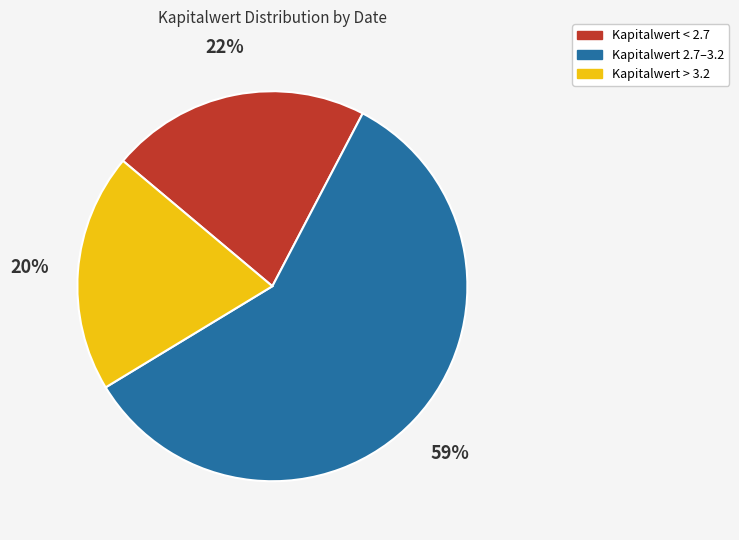

Approximately how many times larger is the value at Kapitalwert > 3.2 compared to Kapitalwert 2.7–3.2?

0.3